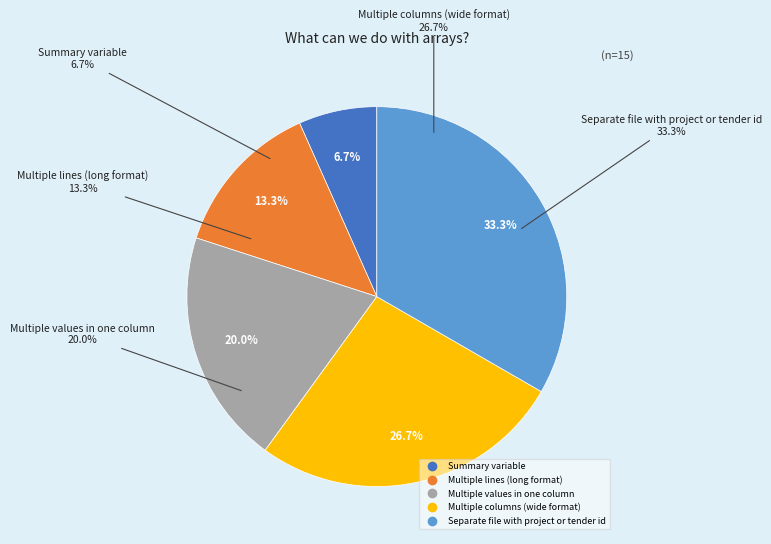

How many segments does this pie chart have?

5